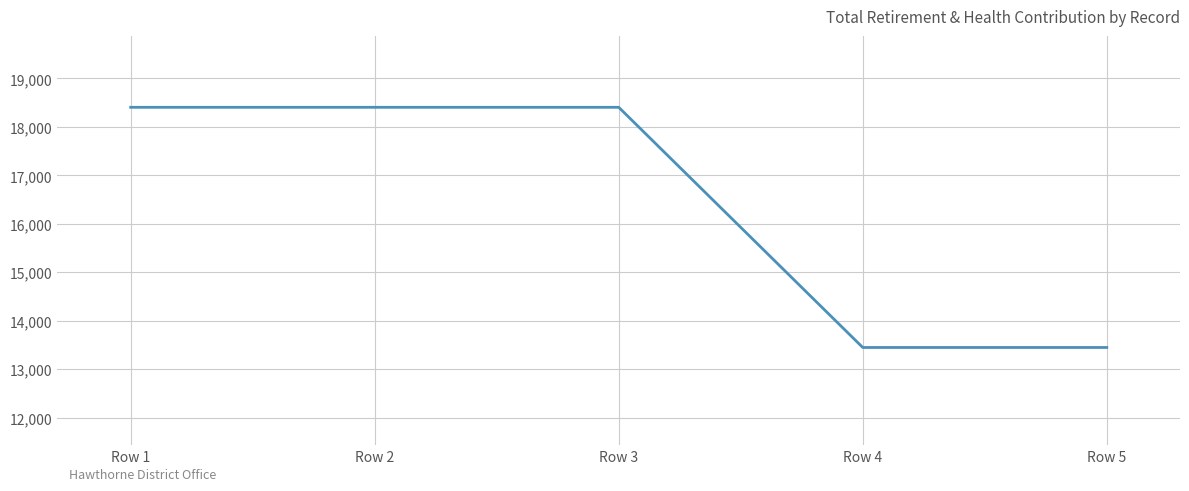

What is the minimum value shown in the chart?

13449